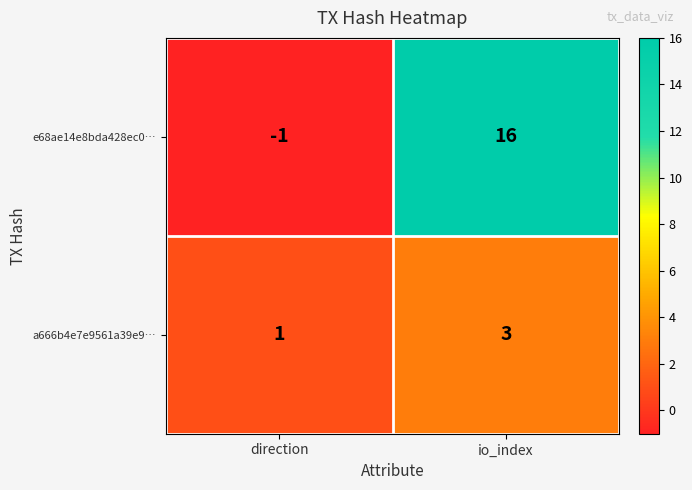

Where is e68ae14e8bda428ec0… nearest to the value 7?

direction